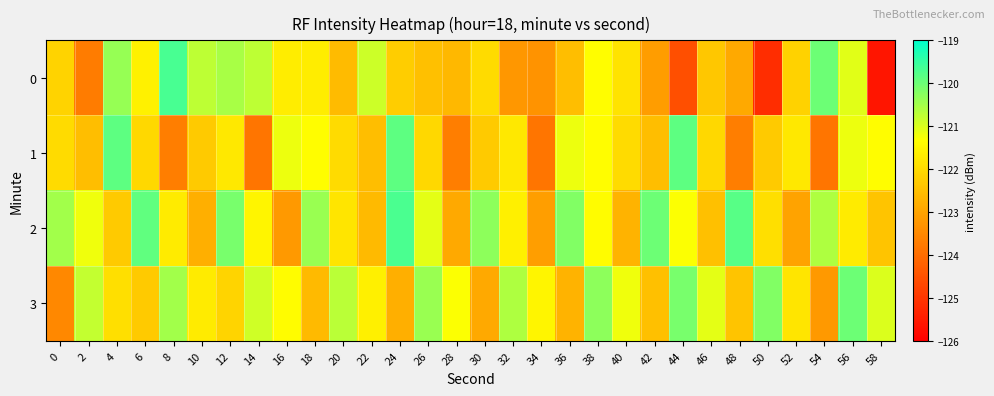

At 42, list the series in order from largest to smallest.

2, 3, 1, 0